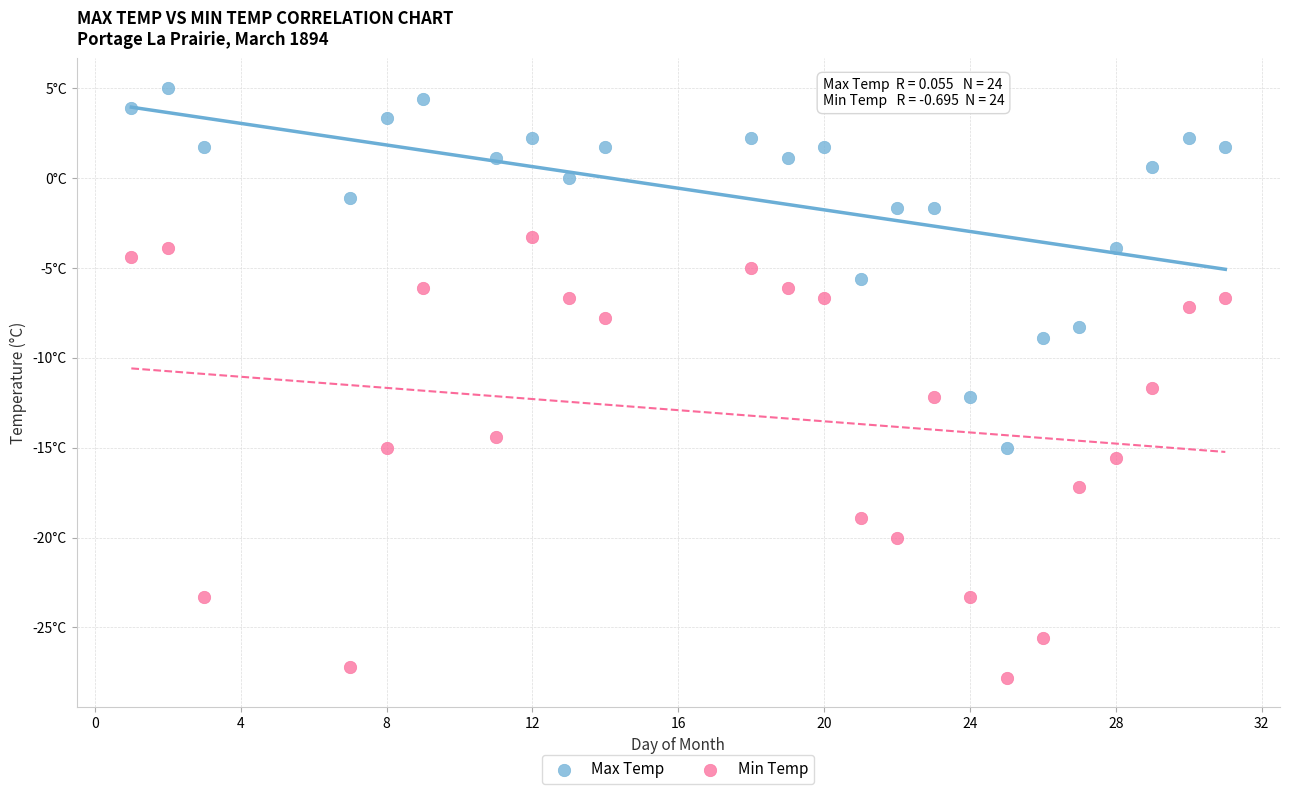

Which series reaches the maximum Y coordinate?

Max Temp